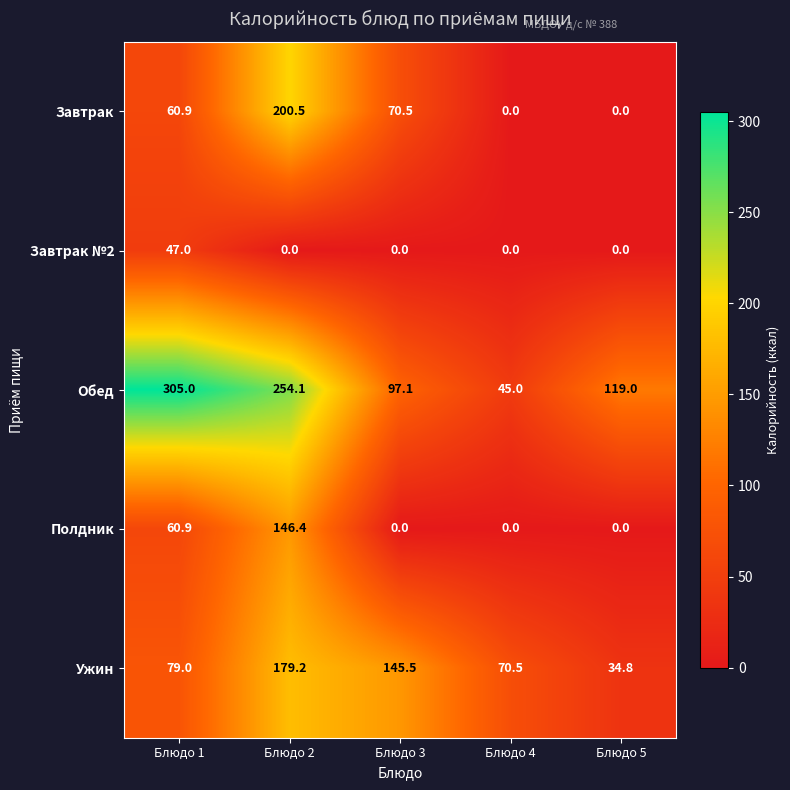

What is the spread (max minus min) of values at Блюдо 5?

119.0